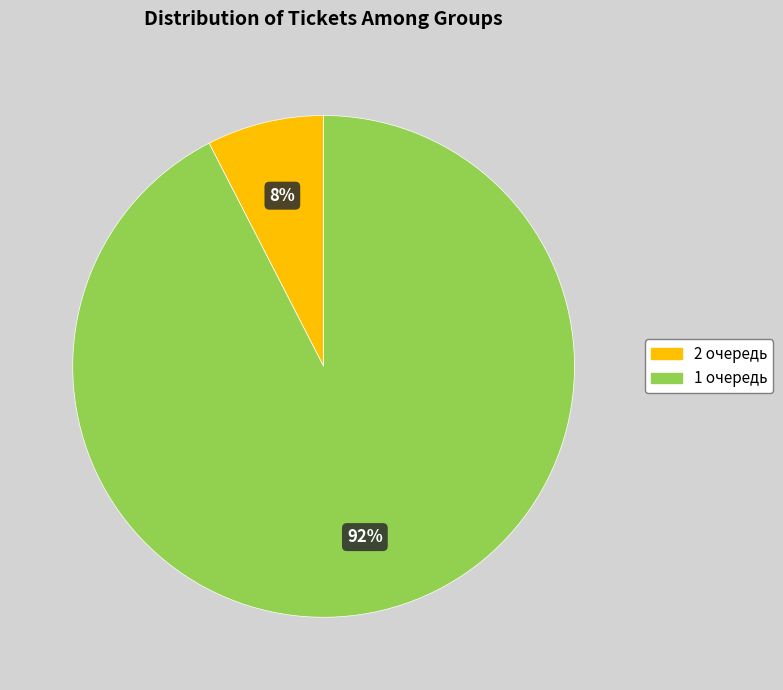

Is the sum of 2 очередь and 1 очередь greater than half?

Yes